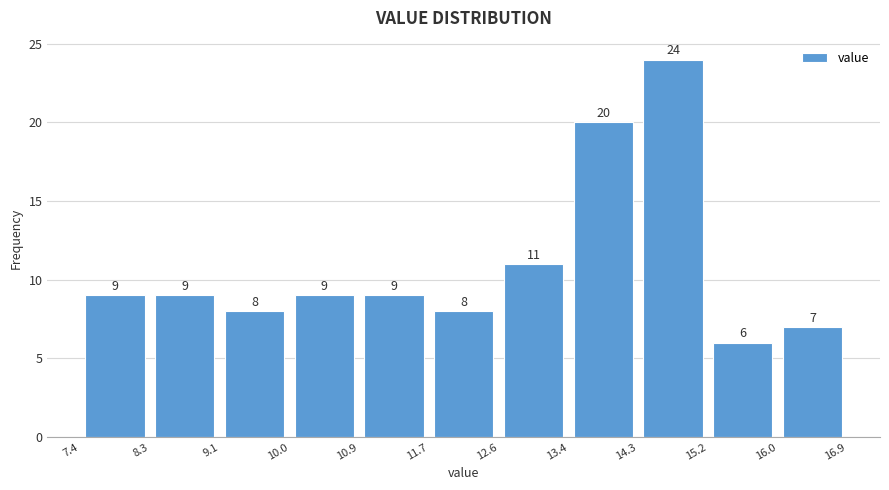

Which range on the x-axis has the tallest bar?

14.3 to 15.2